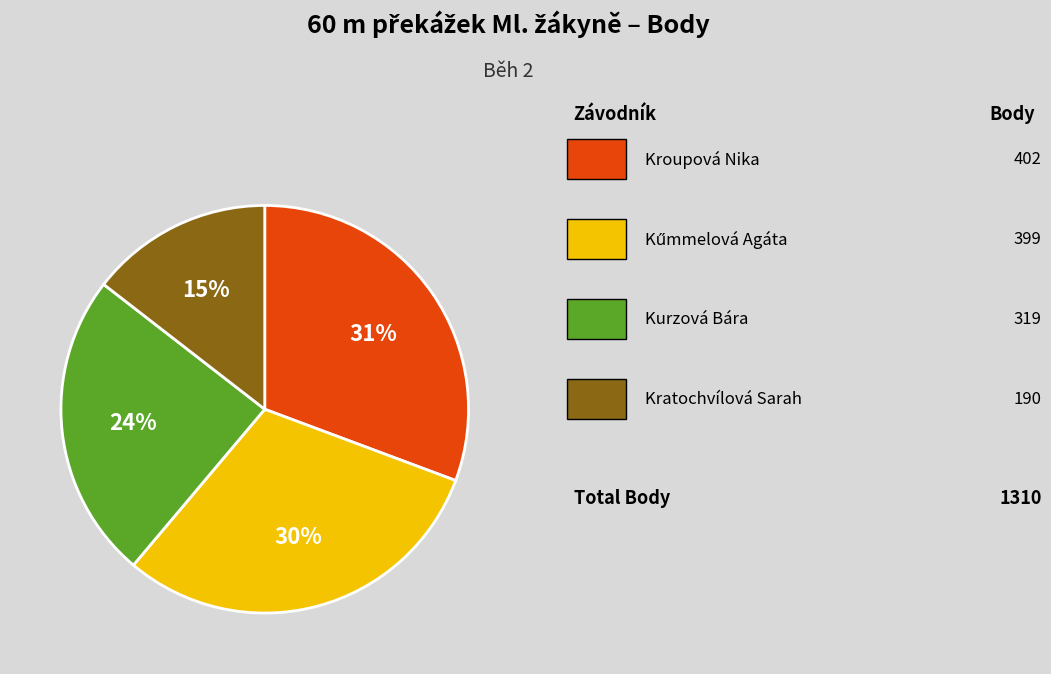

Does any single category account for the majority?

No